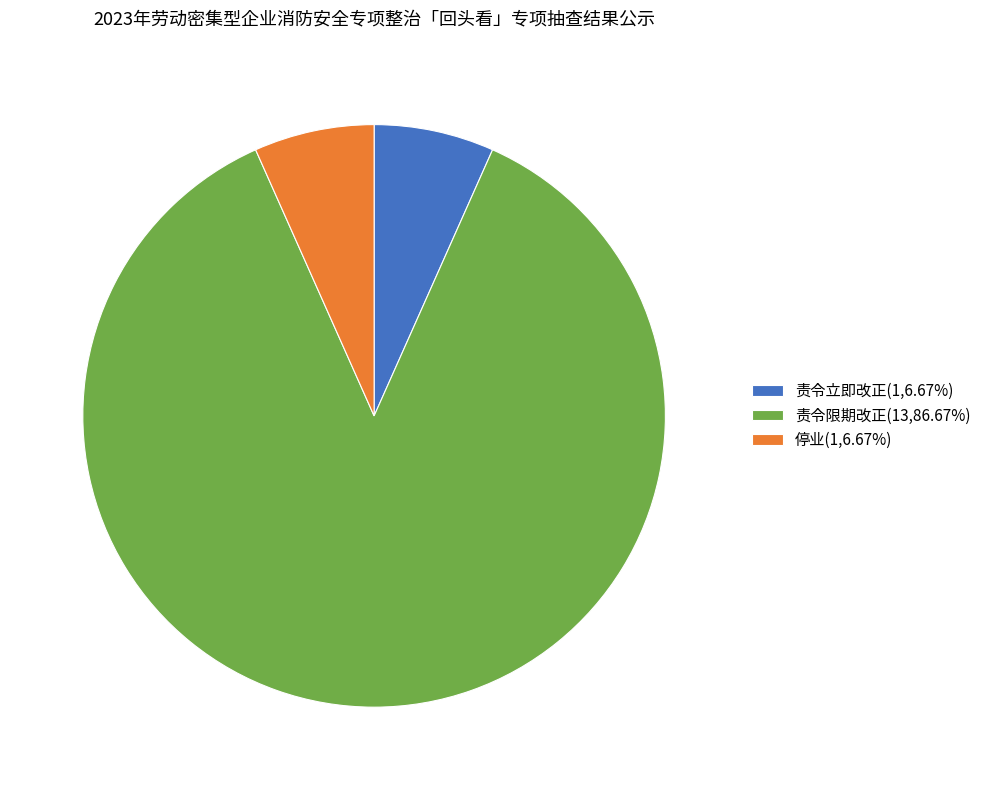

Combined, do 责令限期改正(13,86.67%) and 停业(1,6.67%) account for over 50%?

Yes